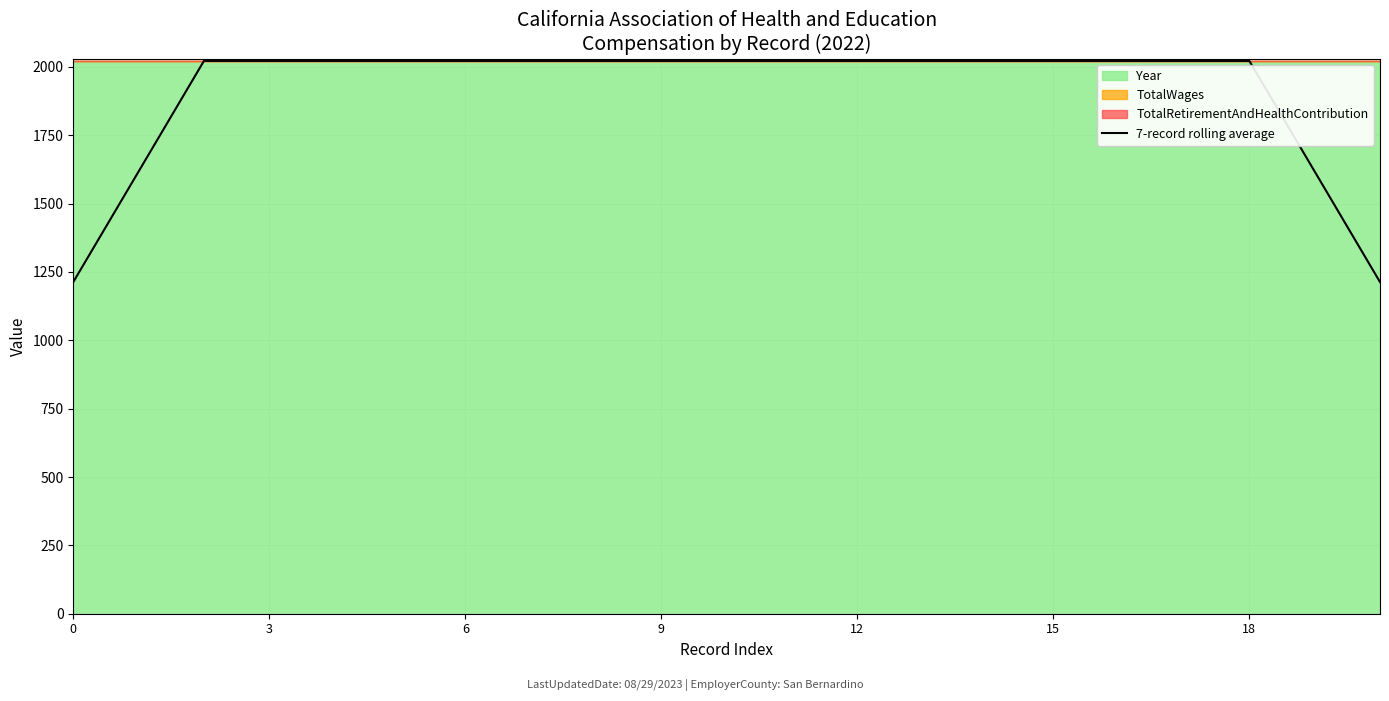

What is the highest value of the 7-record rolling average series?

2022.0